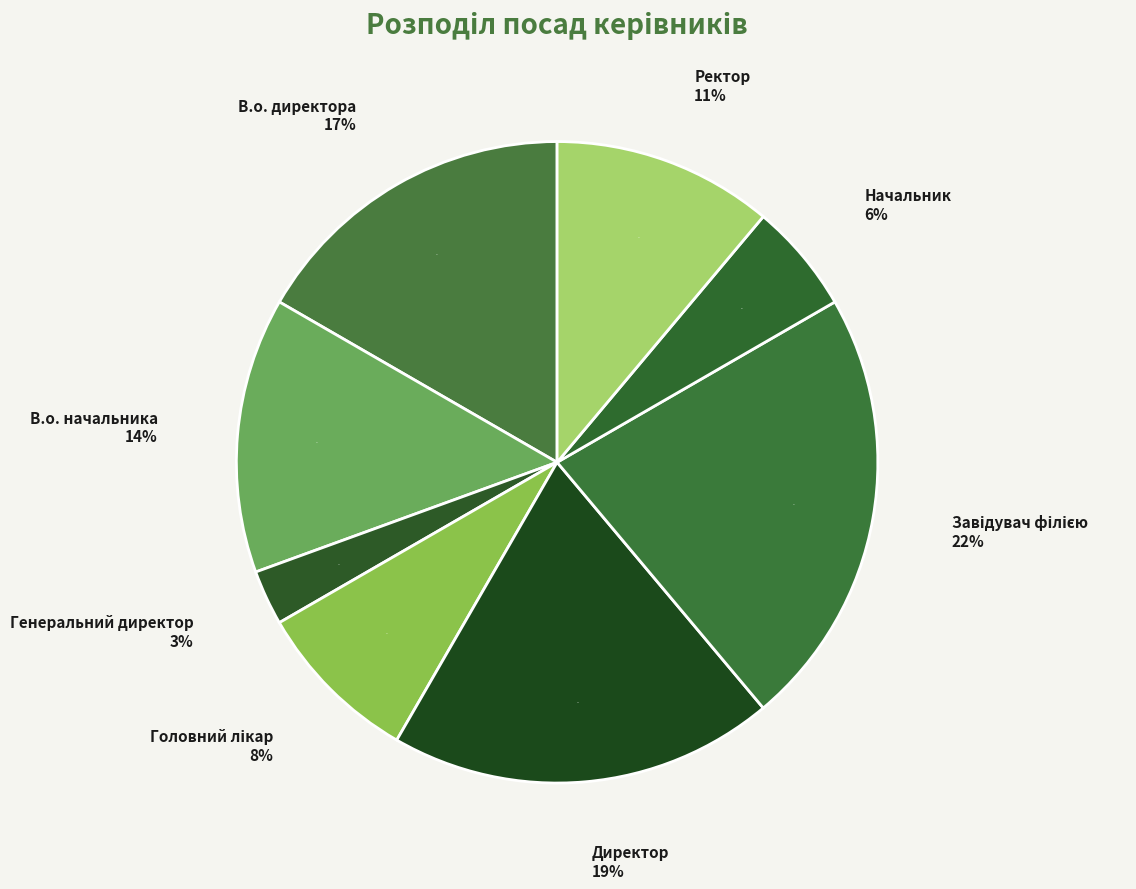

Combined, what portion of the pie is Генеральний директор and В.о. начальника?

16.7%